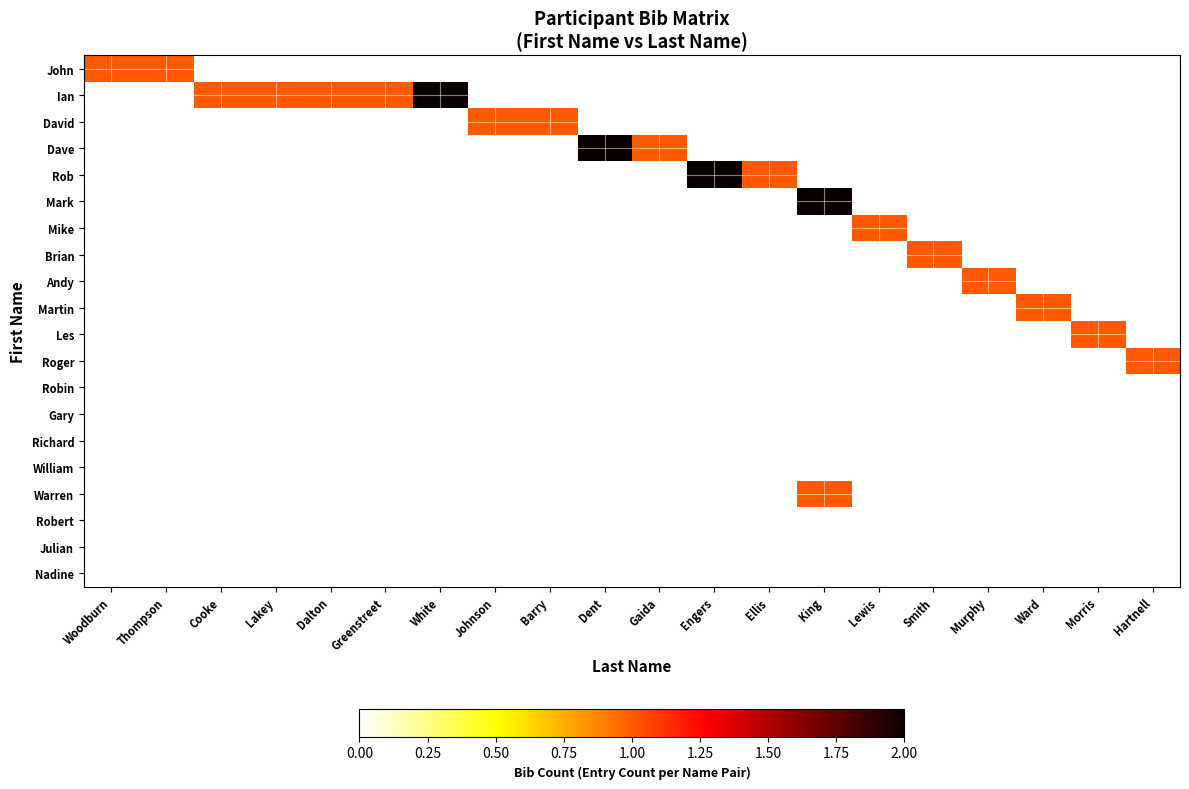

Reading left to right, what are all the values shown in this chart?

John: Woodburn=1	Thompson=1	Cooke=0	Lakey=0	Dalton=0	Greenstreet=0	White=0	Johnson=0	Barry=0	Dent=0	Gaida=0	Engers=0	Ellis=0	King=0	Lewis=0	Smith=0	Murphy=0	Ward=0	Morris=0	Hartnell=0
Ian: Woodburn=0	Thompson=0	Cooke=1	Lakey=1	Dalton=1	Greenstreet=1	White=2	Johnson=0	Barry=0	Dent=0	Gaida=0	Engers=0	Ellis=0	King=0	Lewis=0	Smith=0	Murphy=0	Ward=0	Morris=0	Hartnell=0
David: Woodburn=0	Thompson=0	Cooke=0	Lakey=0	Dalton=0	Greenstreet=0	White=0	Johnson=1	Barry=1	Dent=0	Gaida=0	Engers=0	Ellis=0	King=0	Lewis=0	Smith=0	Murphy=0	Ward=0	Morris=0	Hartnell=0
Dave: Woodburn=0	Thompson=0	Cooke=0	Lakey=0	Dalton=0	Greenstreet=0	White=0	Johnson=0	Barry=0	Dent=2	Gaida=1	Engers=0	Ellis=0	King=0	Lewis=0	Smith=0	Murphy=0	Ward=0	Morris=0	Hartnell=0
Rob: Woodburn=0	Thompson=0	Cooke=0	Lakey=0	Dalton=0	Greenstreet=0	White=0	Johnson=0	Barry=0	Dent=0	Gaida=0	Engers=2	Ellis=1	King=0	Lewis=0	Smith=0	Murphy=0	Ward=0	Morris=0	Hartnell=0
Mark: Woodburn=0	Thompson=0	Cooke=0	Lakey=0	Dalton=0	Greenstreet=0	White=0	Johnson=0	Barry=0	Dent=0	Gaida=0	Engers=0	Ellis=0	King=2	Lewis=0	Smith=0	Murphy=0	Ward=0	Morris=0	Hartnell=0
Mike: Woodburn=0	Thompson=0	Cooke=0	Lakey=0	Dalton=0	Greenstreet=0	White=0	Johnson=0	Barry=0	Dent=0	Gaida=0	Engers=0	Ellis=0	King=0	Lewis=1	Smith=0	Murphy=0	Ward=0	Morris=0	Hartnell=0
Brian: Woodburn=0	Thompson=0	Cooke=0	Lakey=0	Dalton=0	Greenstreet=0	White=0	Johnson=0	Barry=0	Dent=0	Gaida=0	Engers=0	Ellis=0	King=0	Lewis=0	Smith=1	Murphy=0	Ward=0	Morris=0	Hartnell=0
Andy: Woodburn=0	Thompson=0	Cooke=0	Lakey=0	Dalton=0	Greenstreet=0	White=0	Johnson=0	Barry=0	Dent=0	Gaida=0	Engers=0	Ellis=0	King=0	Lewis=0	Smith=0	Murphy=1	Ward=0	Morris=0	Hartnell=0
Martin: Woodburn=0	Thompson=0	Cooke=0	Lakey=0	Dalton=0	Greenstreet=0	White=0	Johnson=0	Barry=0	Dent=0	Gaida=0	Engers=0	Ellis=0	King=0	Lewis=0	Smith=0	Murphy=0	Ward=1	Morris=0	Hartnell=0
Les: Woodburn=0	Thompson=0	Cooke=0	Lakey=0	Dalton=0	Greenstreet=0	White=0	Johnson=0	Barry=0	Dent=0	Gaida=0	Engers=0	Ellis=0	King=0	Lewis=0	Smith=0	Murphy=0	Ward=0	Morris=1	Hartnell=0
Roger: Woodburn=0	Thompson=0	Cooke=0	Lakey=0	Dalton=0	Greenstreet=0	White=0	Johnson=0	Barry=0	Dent=0	Gaida=0	Engers=0	Ellis=0	King=0	Lewis=0	Smith=0	Murphy=0	Ward=0	Morris=0	Hartnell=1
Robin: Woodburn=0	Thompson=0	Cooke=0	Lakey=0	Dalton=0	Greenstreet=0	White=0	Johnson=0	Barry=0	Dent=0	Gaida=0	Engers=0	Ellis=0	King=0	Lewis=0	Smith=0	Murphy=0	Ward=0	Morris=0	Hartnell=0
Gary: Woodburn=0	Thompson=0	Cooke=0	Lakey=0	Dalton=0	Greenstreet=0	White=0	Johnson=0	Barry=0	Dent=0	Gaida=0	Engers=0	Ellis=0	King=0	Lewis=0	Smith=0	Murphy=0	Ward=0	Morris=0	Hartnell=0
Richard: Woodburn=0	Thompson=0	Cooke=0	Lakey=0	Dalton=0	Greenstreet=0	White=0	Johnson=0	Barry=0	Dent=0	Gaida=0	Engers=0	Ellis=0	King=0	Lewis=0	Smith=0	Murphy=0	Ward=0	Morris=0	Hartnell=0
William: Woodburn=0	Thompson=0	Cooke=0	Lakey=0	Dalton=0	Greenstreet=0	White=0	Johnson=0	Barry=0	Dent=0	Gaida=0	Engers=0	Ellis=0	King=0	Lewis=0	Smith=0	Murphy=0	Ward=0	Morris=0	Hartnell=0
Warren: Woodburn=0	Thompson=0	Cooke=0	Lakey=0	Dalton=0	Greenstreet=0	White=0	Johnson=0	Barry=0	Dent=0	Gaida=0	Engers=0	Ellis=0	King=1	Lewis=0	Smith=0	Murphy=0	Ward=0	Morris=0	Hartnell=0
Robert: Woodburn=0	Thompson=0	Cooke=0	Lakey=0	Dalton=0	Greenstreet=0	White=0	Johnson=0	Barry=0	Dent=0	Gaida=0	Engers=0	Ellis=0	King=0	Lewis=0	Smith=0	Murphy=0	Ward=0	Morris=0	Hartnell=0
Julian: Woodburn=0	Thompson=0	Cooke=0	Lakey=0	Dalton=0	Greenstreet=0	White=0	Johnson=0	Barry=0	Dent=0	Gaida=0	Engers=0	Ellis=0	King=0	Lewis=0	Smith=0	Murphy=0	Ward=0	Morris=0	Hartnell=0
Nadine: Woodburn=0	Thompson=0	Cooke=0	Lakey=0	Dalton=0	Greenstreet=0	White=0	Johnson=0	Barry=0	Dent=0	Gaida=0	Engers=0	Ellis=0	King=0	Lewis=0	Smith=0	Murphy=0	Ward=0	Morris=0	Hartnell=0